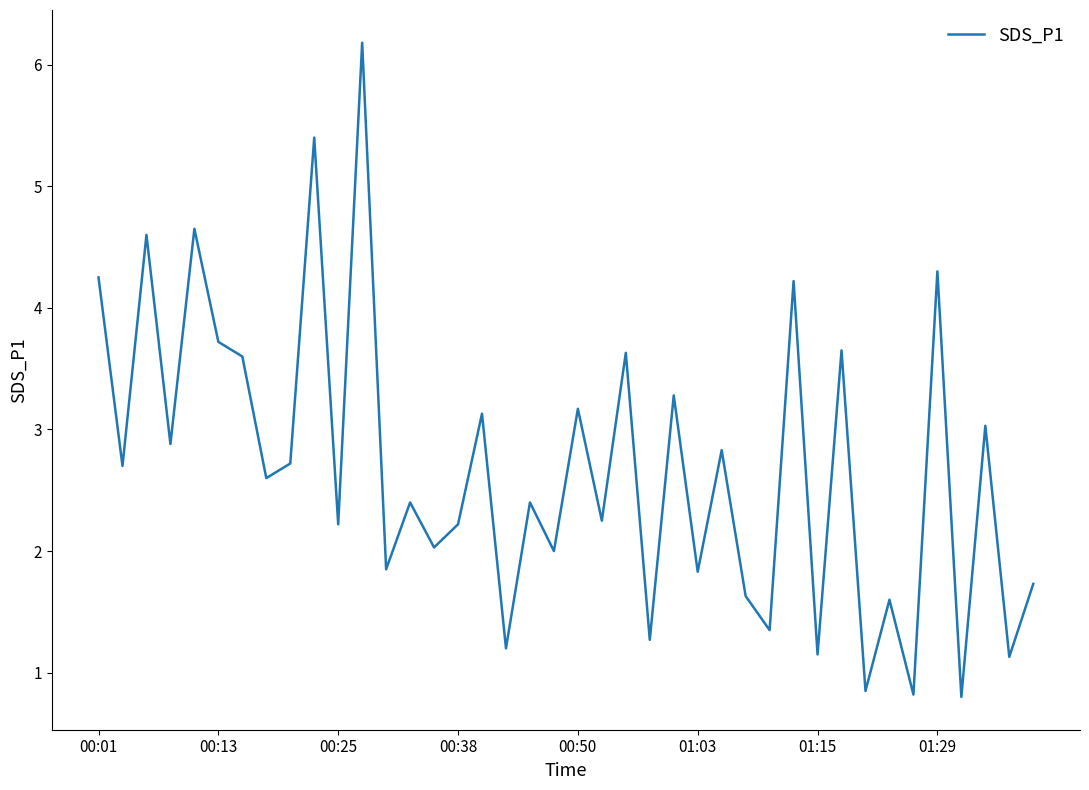

What is the smallest value displayed?

0.8